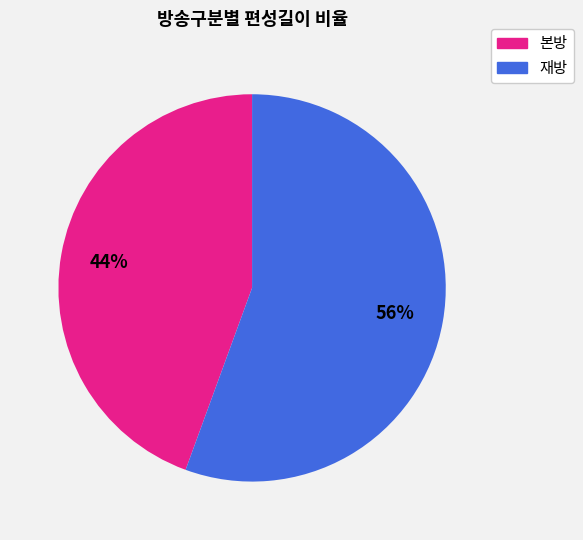

Is there any slice that represents more than half of the pie?

Yes